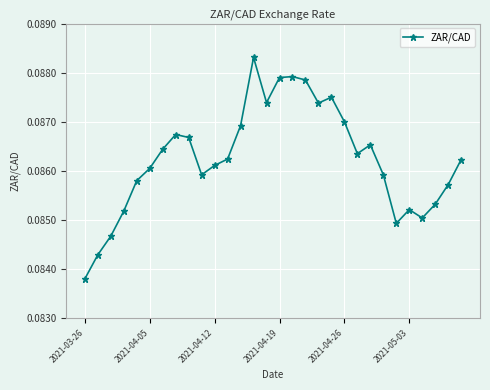

What is the sum of all values?

2.6